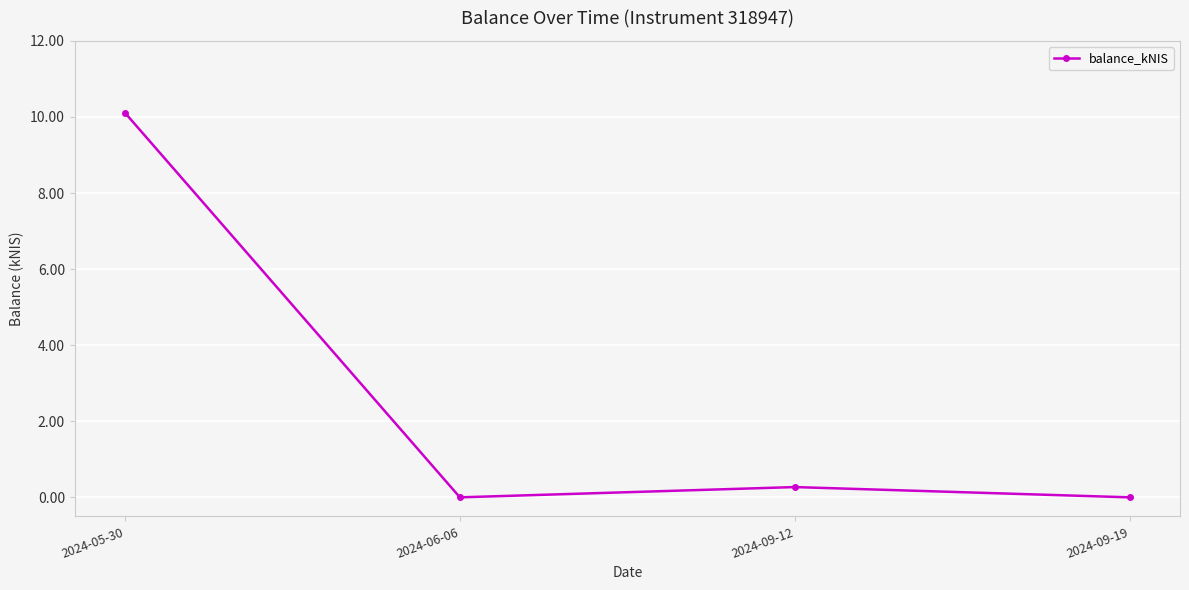

Reading left to right, extract all data points from this chart.

2024-05-30=10.1	2024-06-06=0.0	2024-09-12=0.3	2024-09-19=0.0